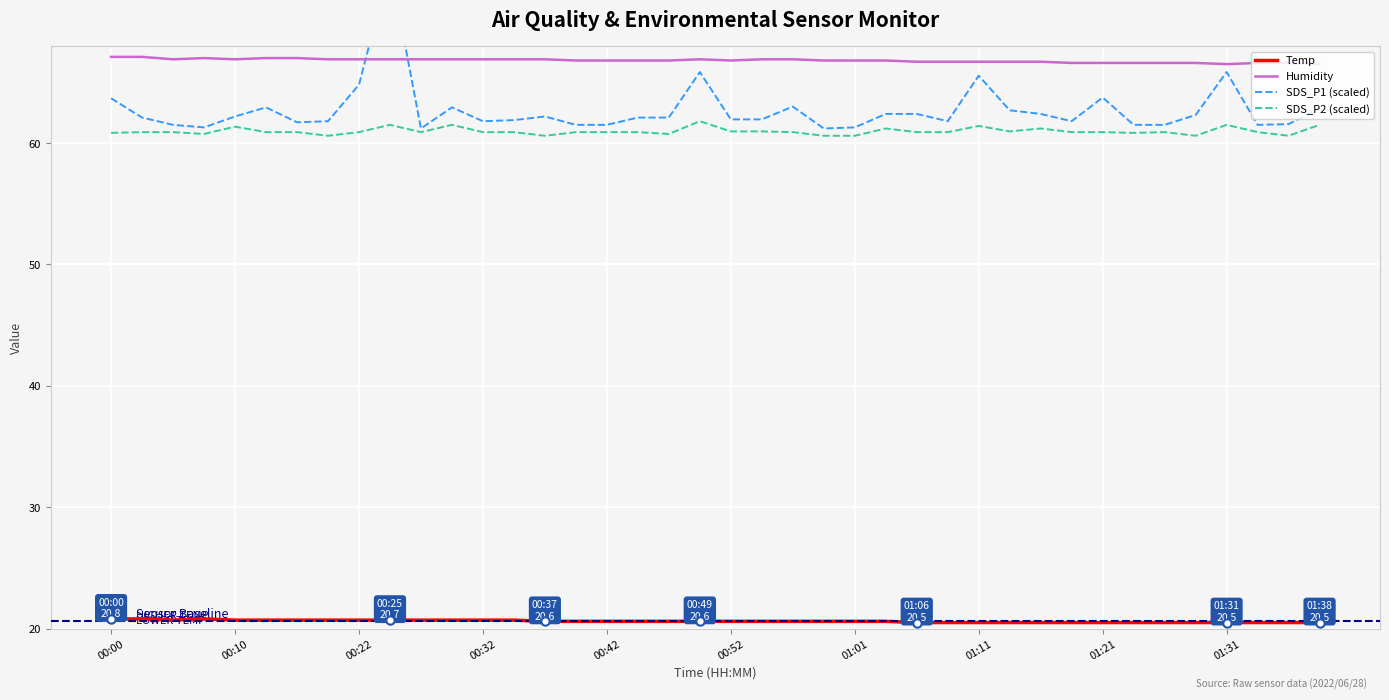

Is it true that Temp equals 10.8 at 01:11?

False